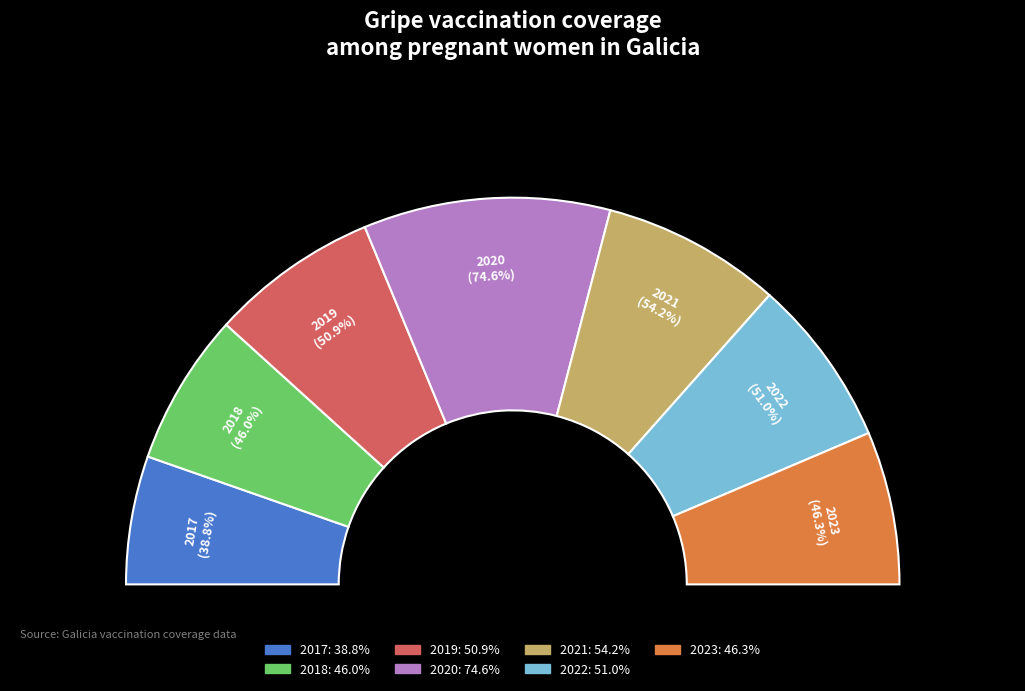

What percentage is the 2022 slice, to the nearest percent?

14%